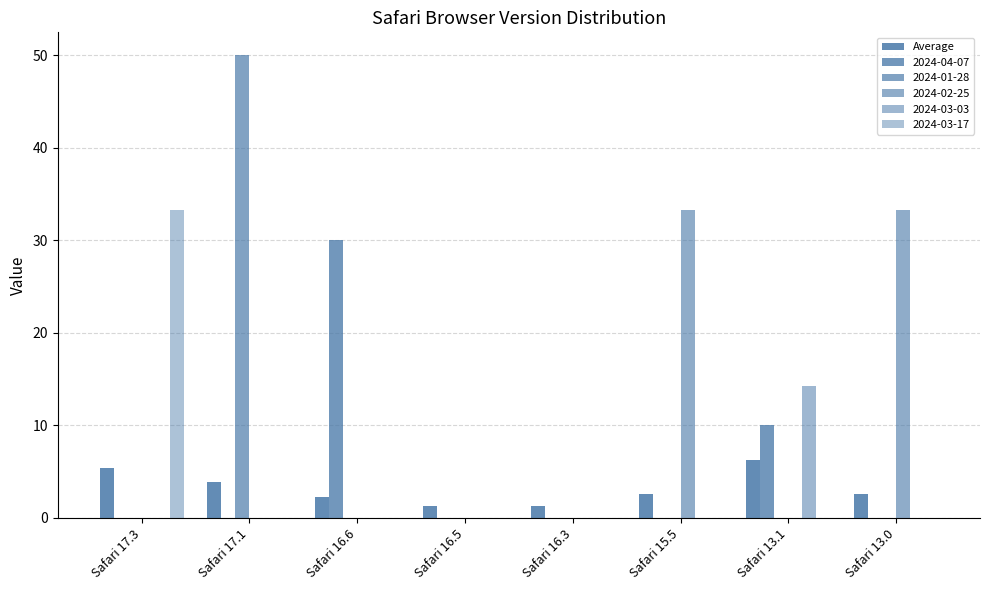

Reading right to left, transcribe all the data shown in this chart.

2.6	6.2	2.6	1.3	1.3	2.3	3.9	5.4